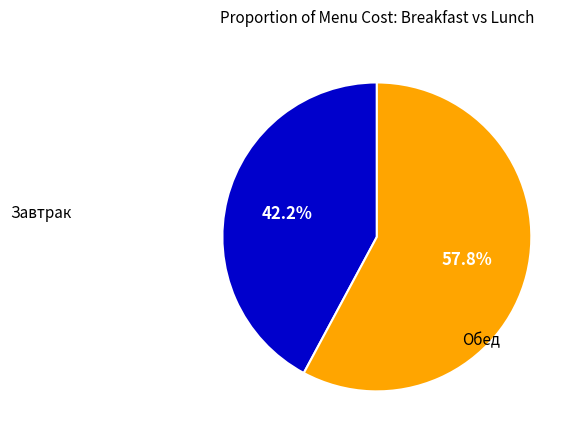

Does any single category account for the majority?

Yes